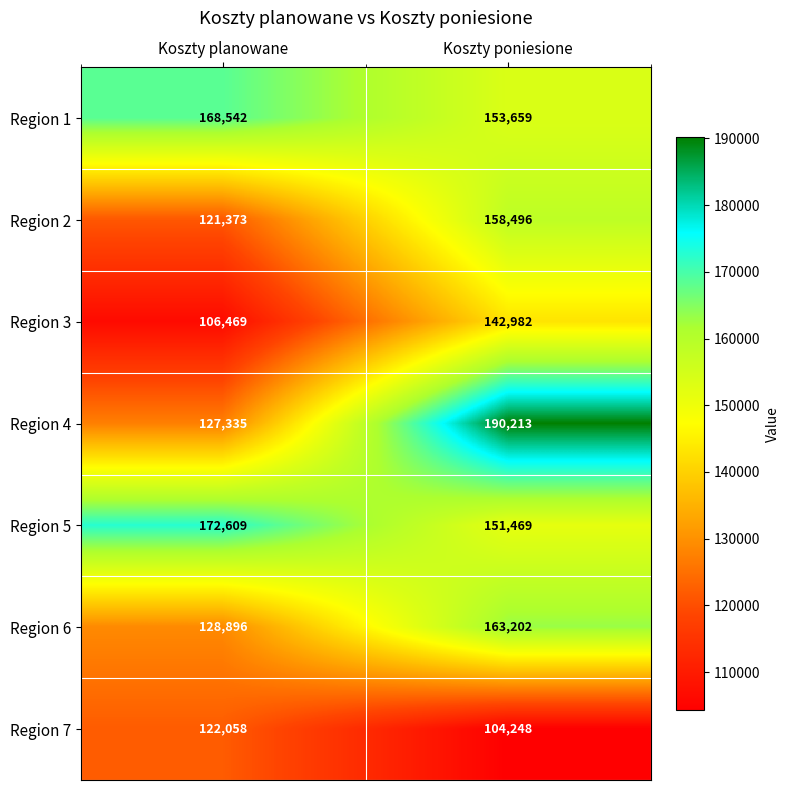

Where is Region 6 nearest to the value 146049?

Koszty planowane